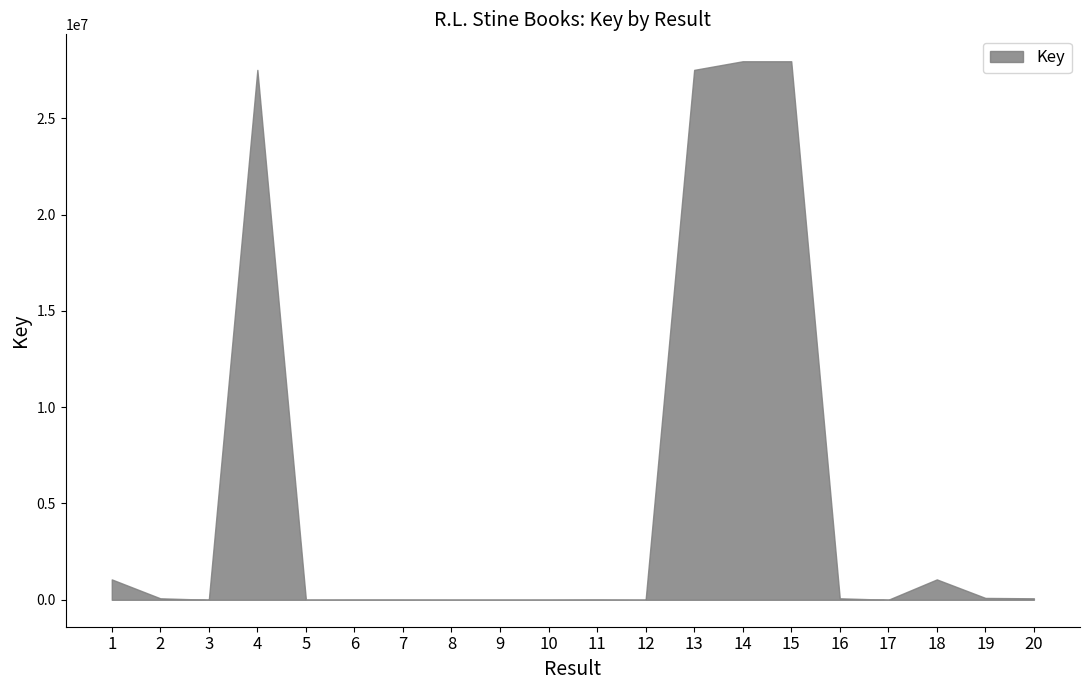

Reading left to right, list all the values displayed in this chart.

1=1058507	2=76958	3=1968	4=27507368	5=3083	6=5022	7=4283	8=2318	9=2221	10=2858	11=7116	12=1689	13=27507225	14=27954718	15=27954771	16=76976	17=1808	18=1058509	19=96901	20=76956